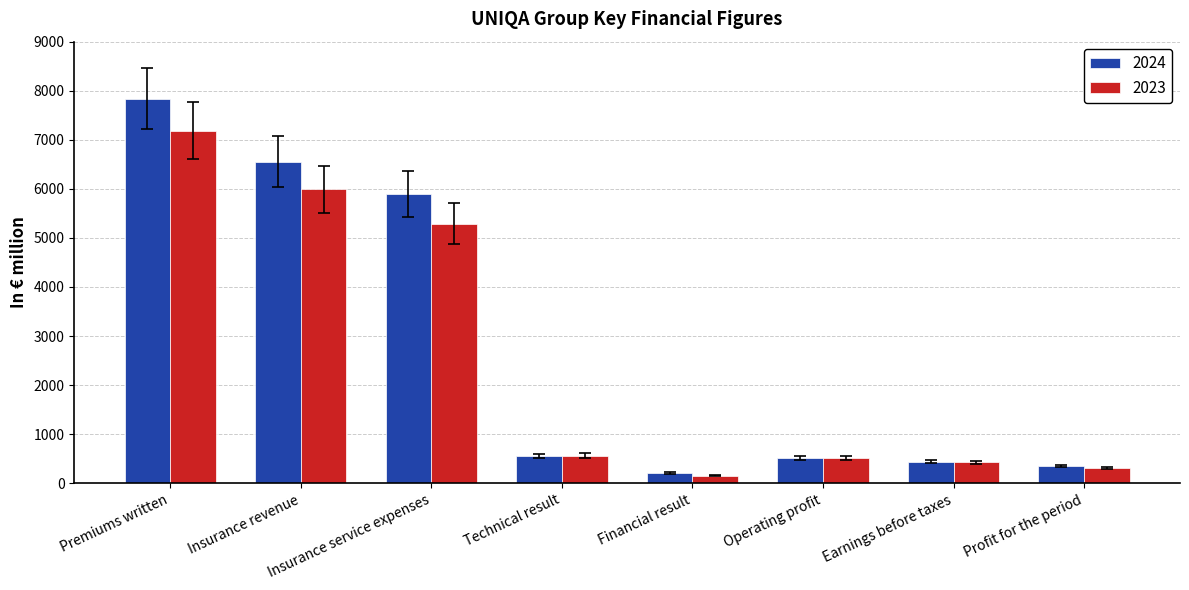

Is the value of 2024 at Technical result greater than the value of 2023 at Financial result?

Yes